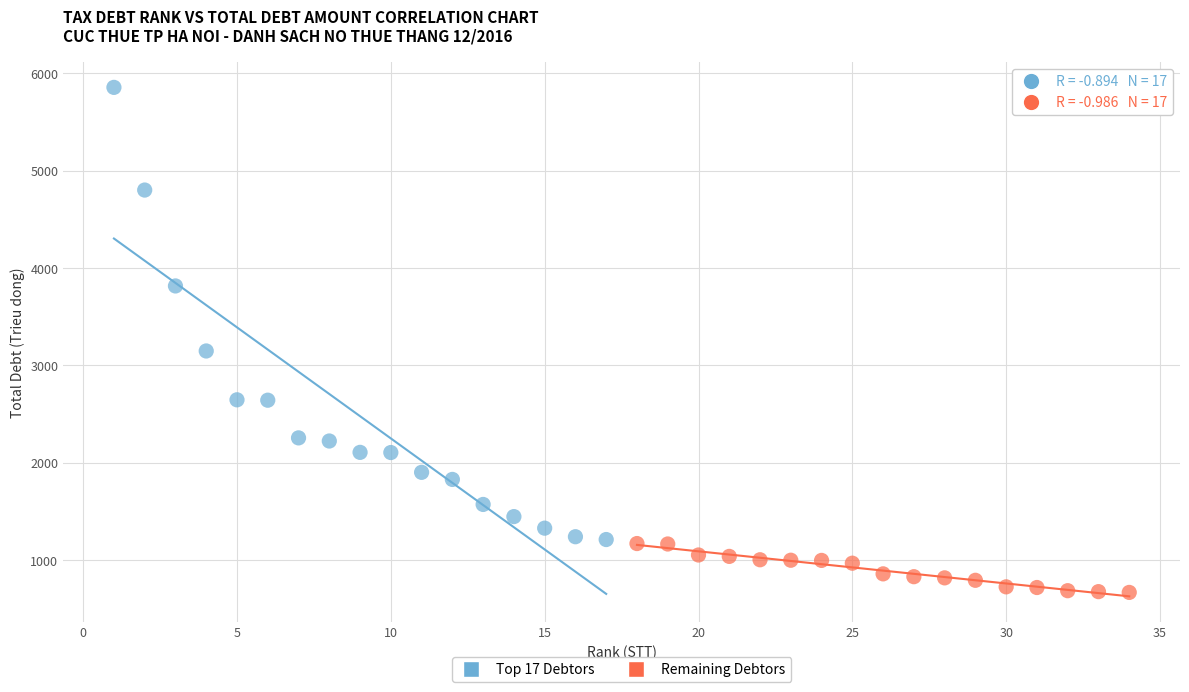

Which series contains the highest Y value?

Top 17 Debtors